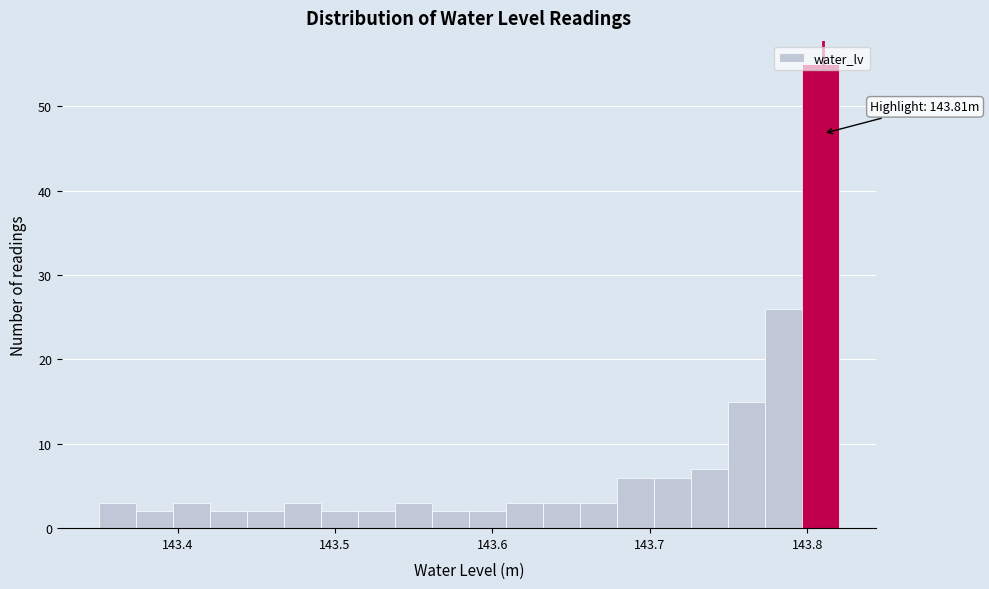

Read against the x-axis, roughly where is the centre of the tallest bar?

143.81